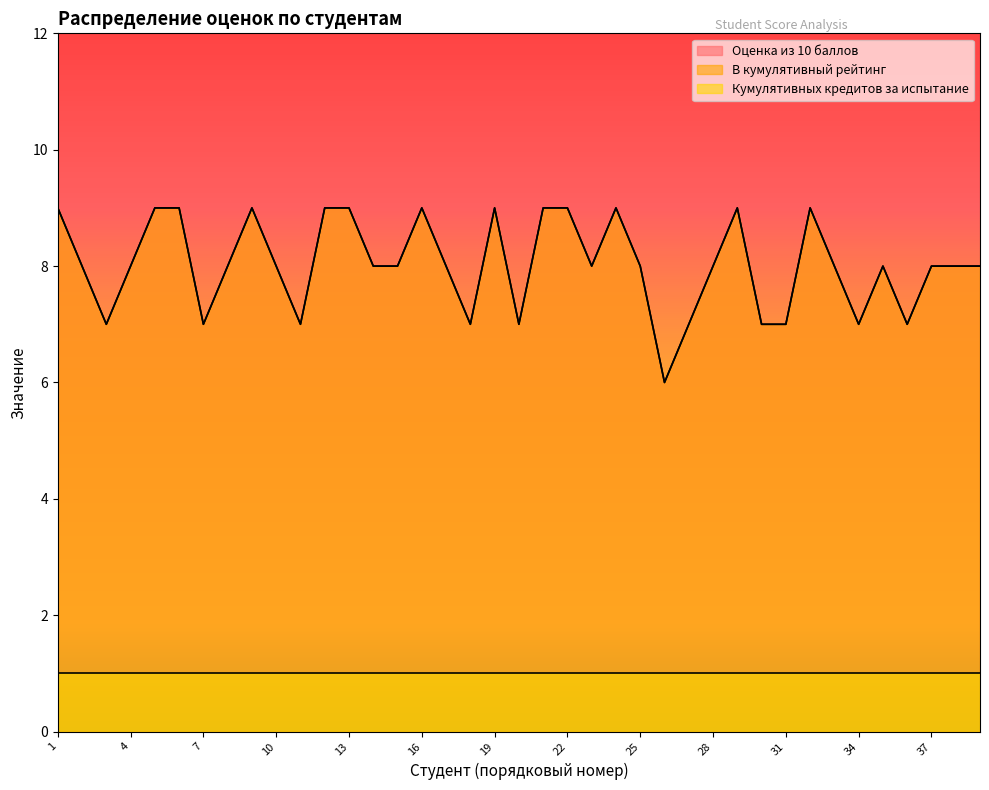

Count the number of categories in the chart.

39